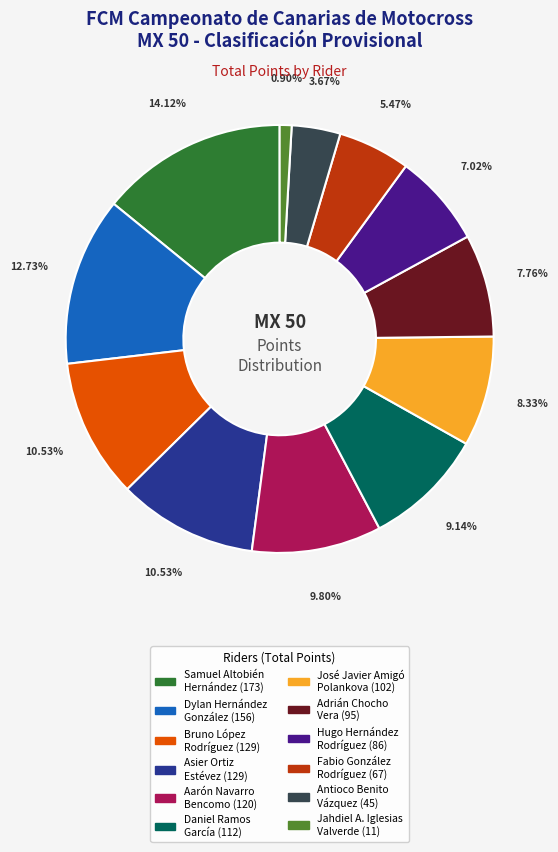

Which slice is the largest?

Samuel Altobién Hernández (173)